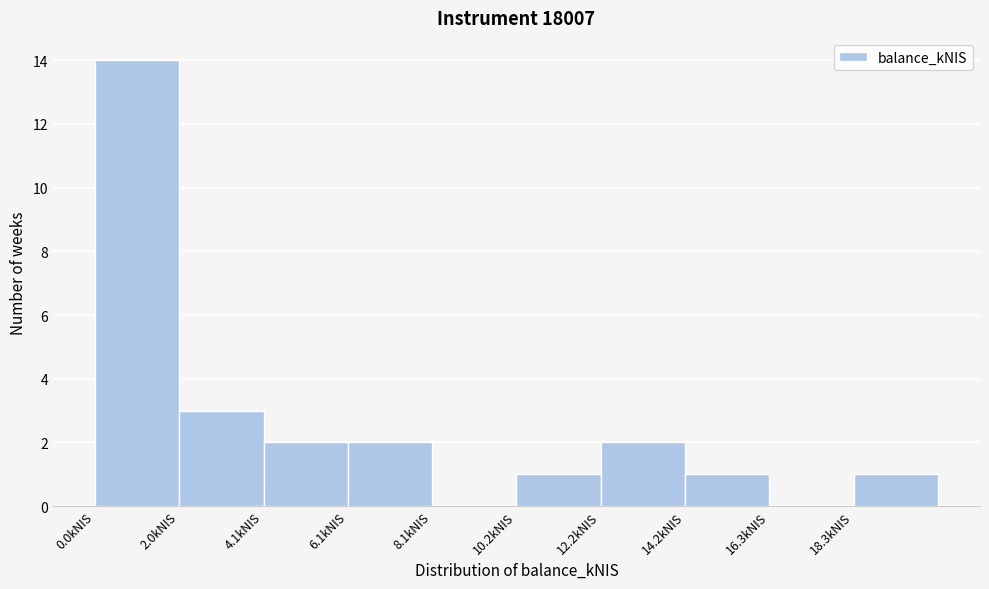

Over which range of the x-axis is the bar tallest?

0.0 to 2.0